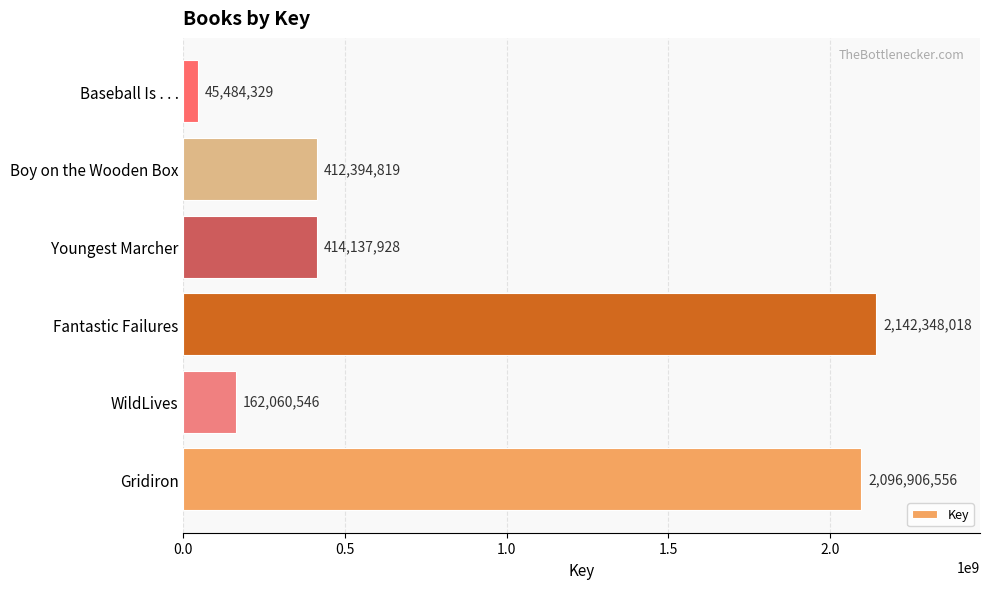

Are the bars horizontal?

Yes